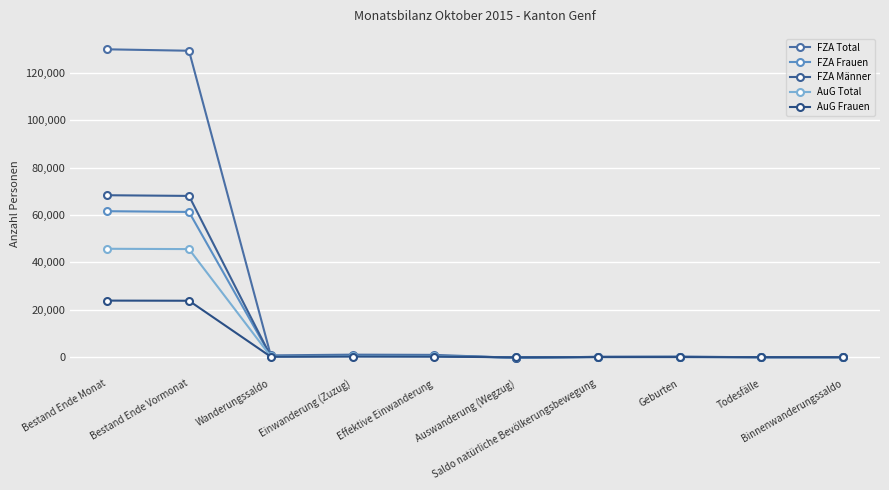

At which label is FZA Männer closest to 34068?

Einwanderung (Zuzug)